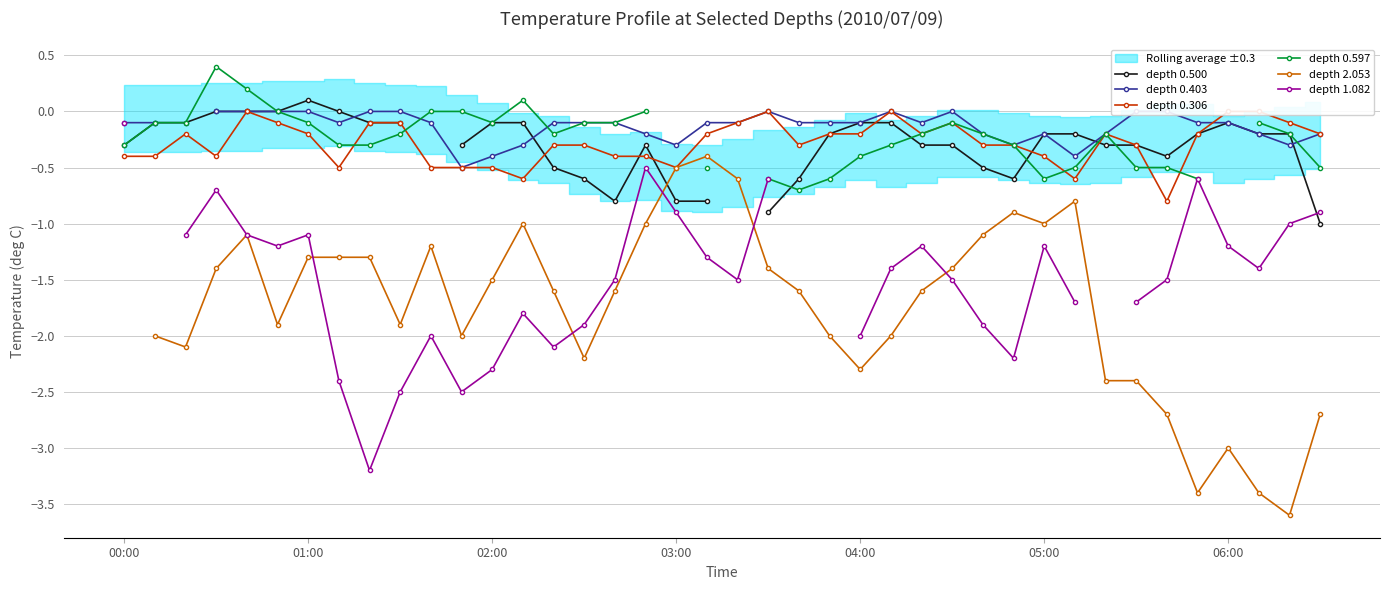

Which has a higher value, 33 or 34?

33